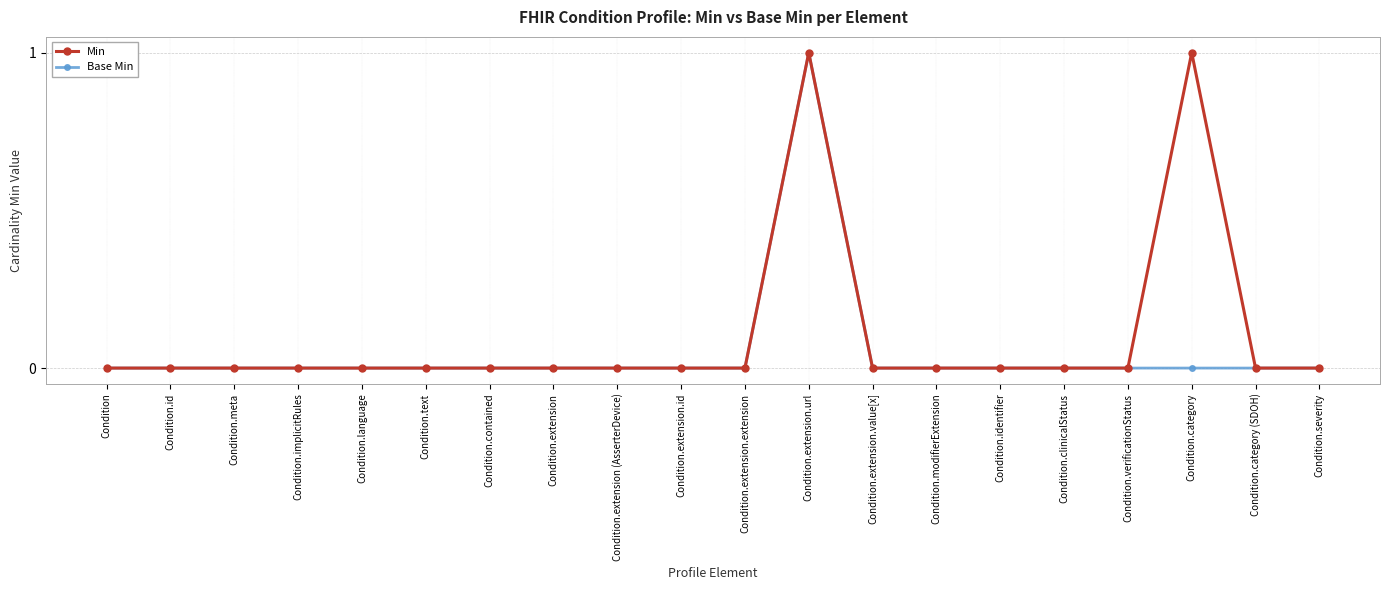

What is the label of the 4th point from the left?

Condition.implicitRules